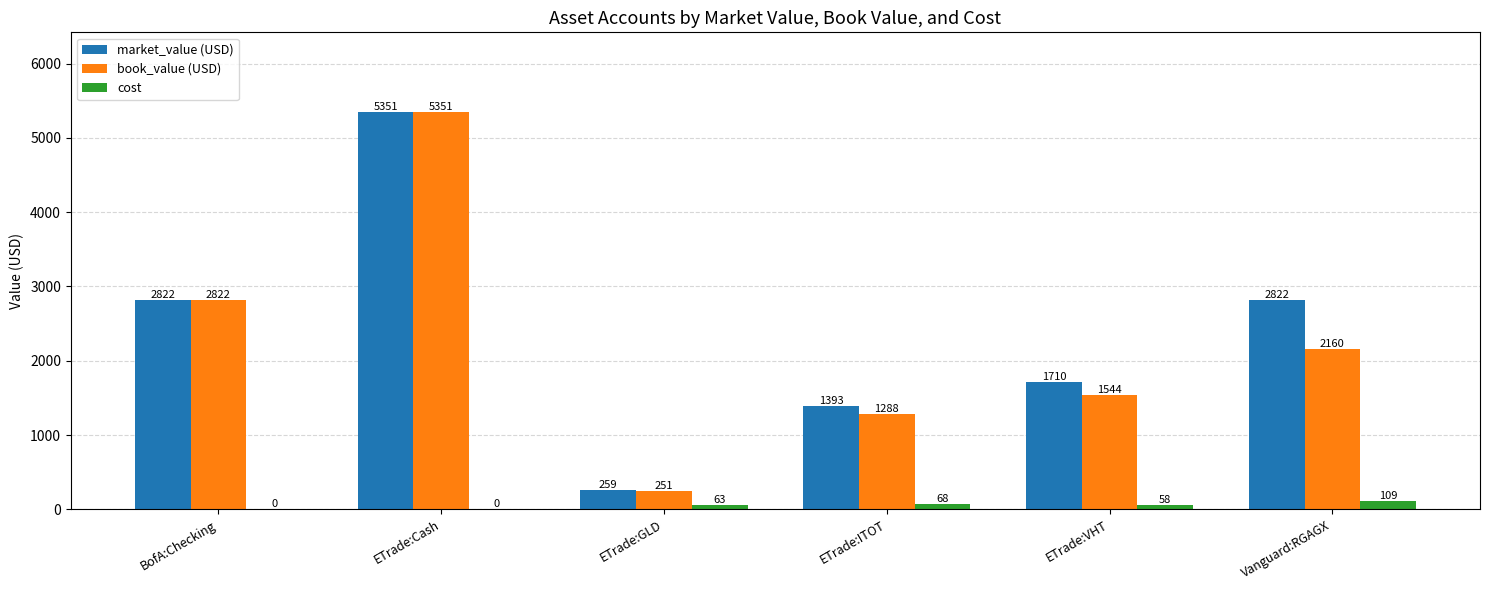

What is the average value of the cost series?

49.4